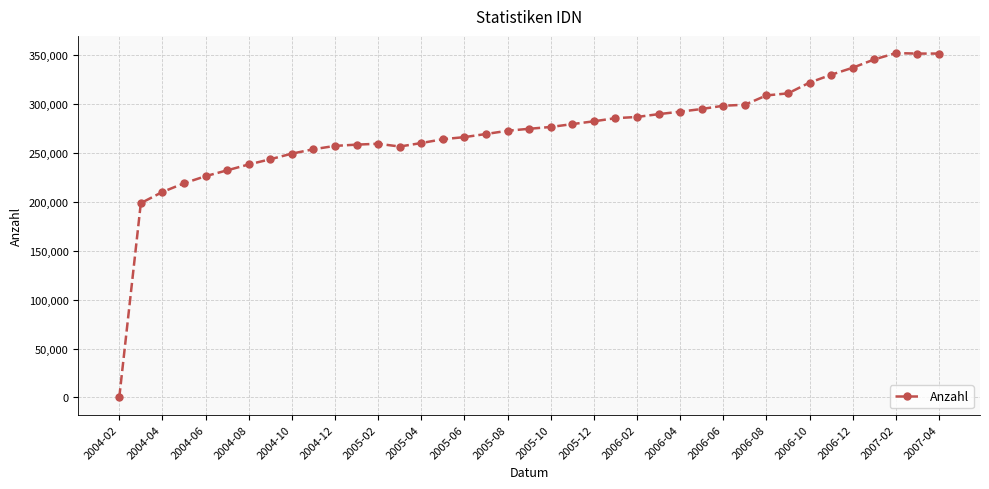

What is the average value?

272073